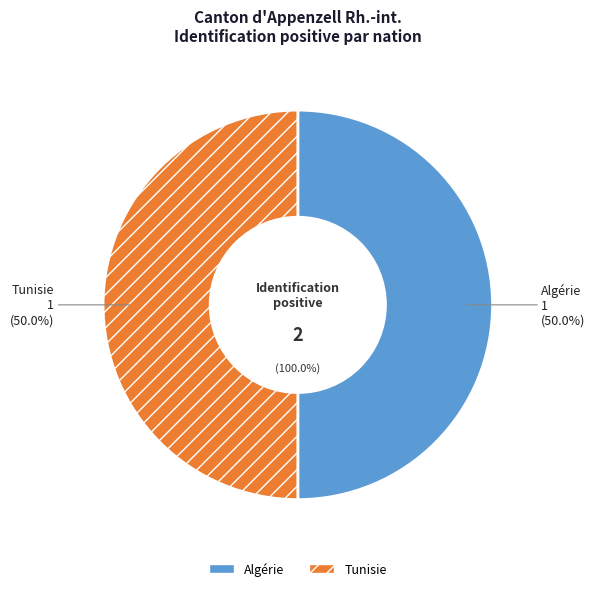

The Subsahara slice represents 0% of the pie. True or false?

True